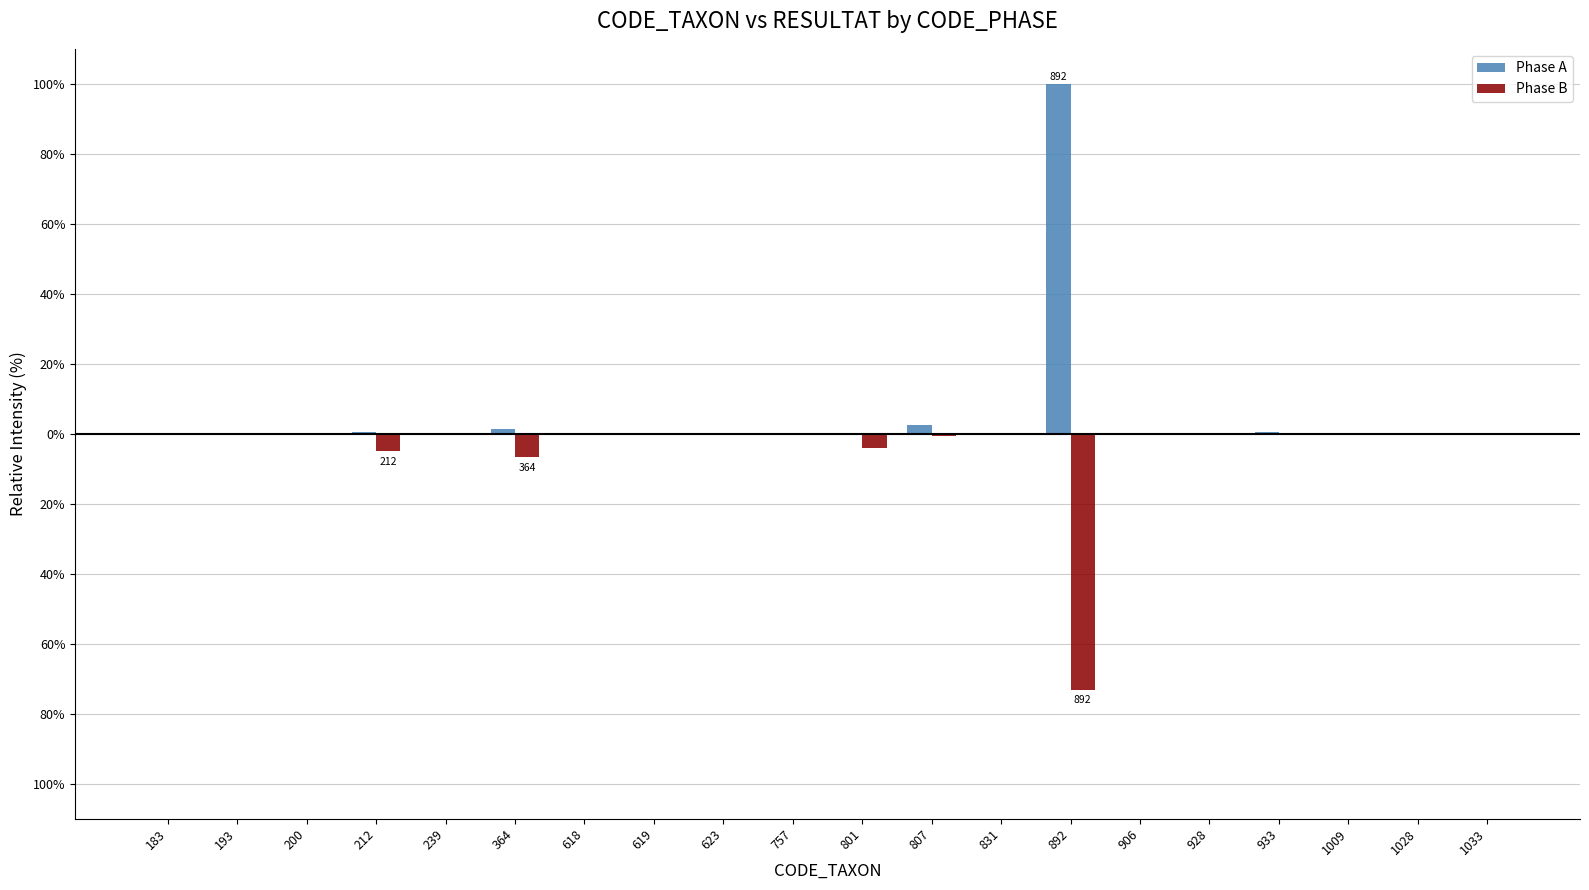

What are all the series names shown in the legend?

Phase A, Phase B